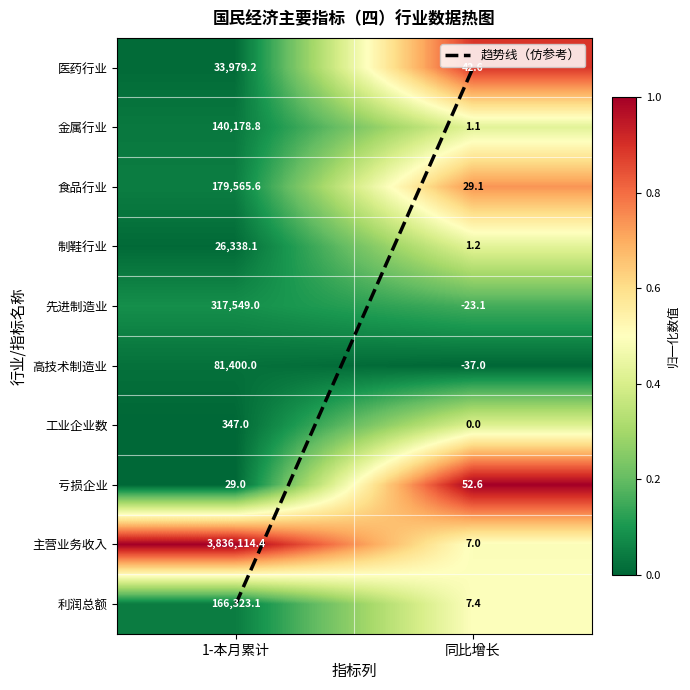

Which series has the largest total across all categories?

主营业务收入